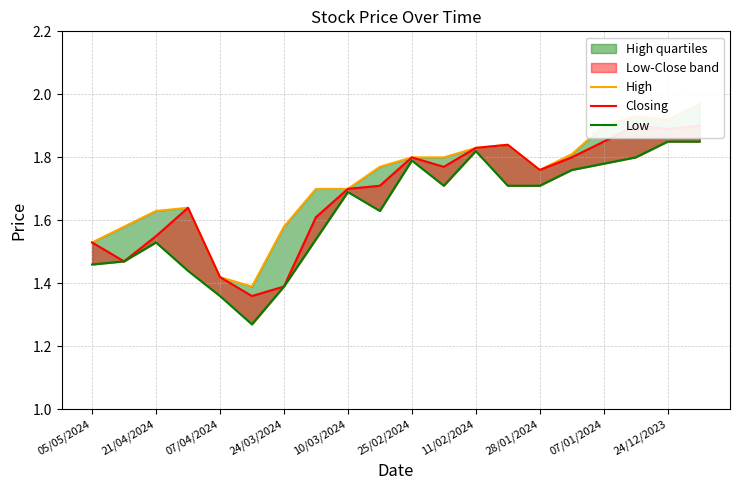

True or false: Closing and Low intersect in this chart.

False